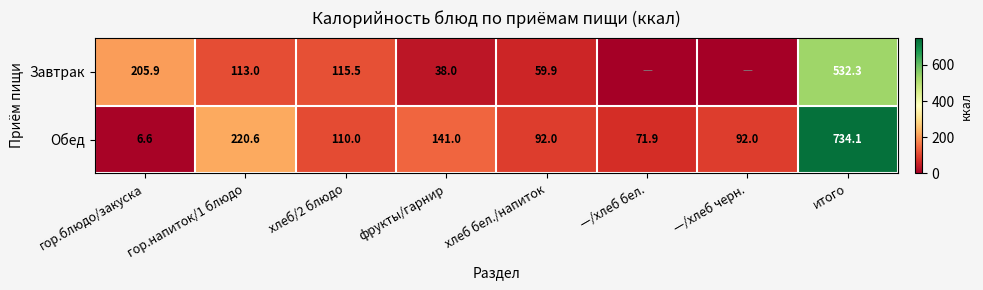

The value of Завтрак at гор.блюдо/закуска is 331.7. True or false?

False